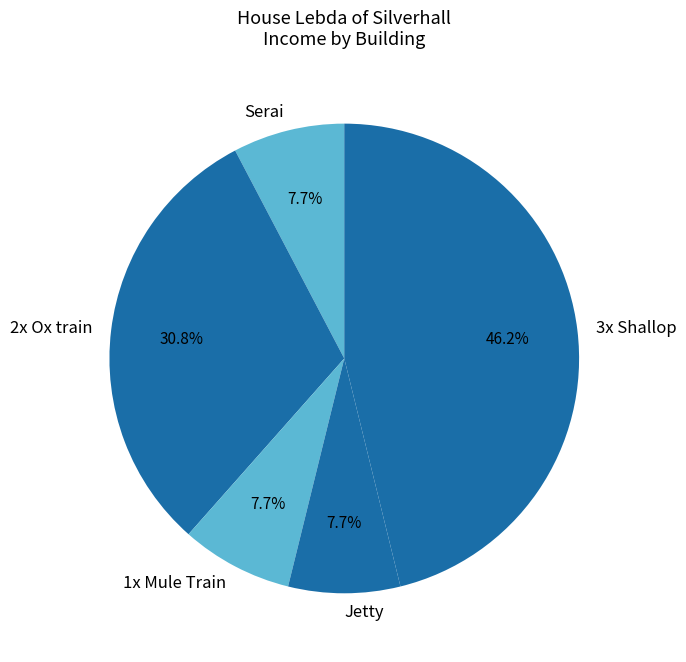

Count the number of slices in the pie.

5